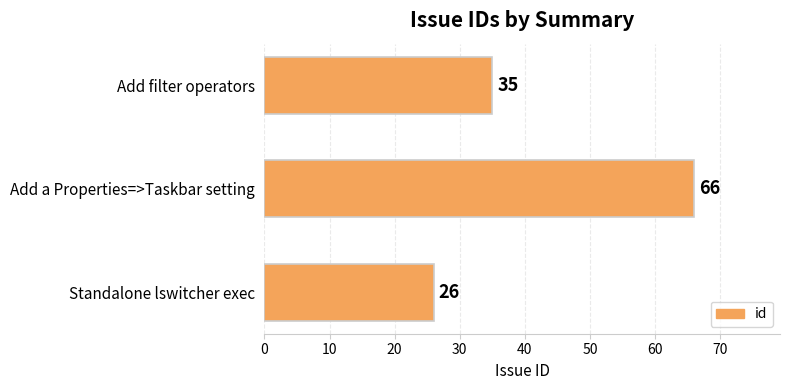

What is the smallest value displayed?

26